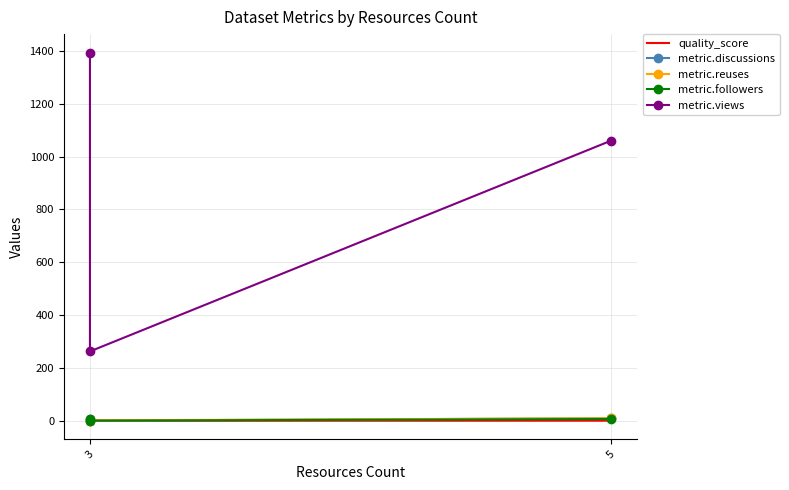

Reading left to right, extract all data points from this chart.

quality_score: 0.9	0.7	0.8
metric.discussions: 6.0	1.0	10.0
metric.reuses: 0.0	2.0	10.0
metric.followers: 8.0	1.0	7.0
metric.views: 1394.0	263.0	1060.0